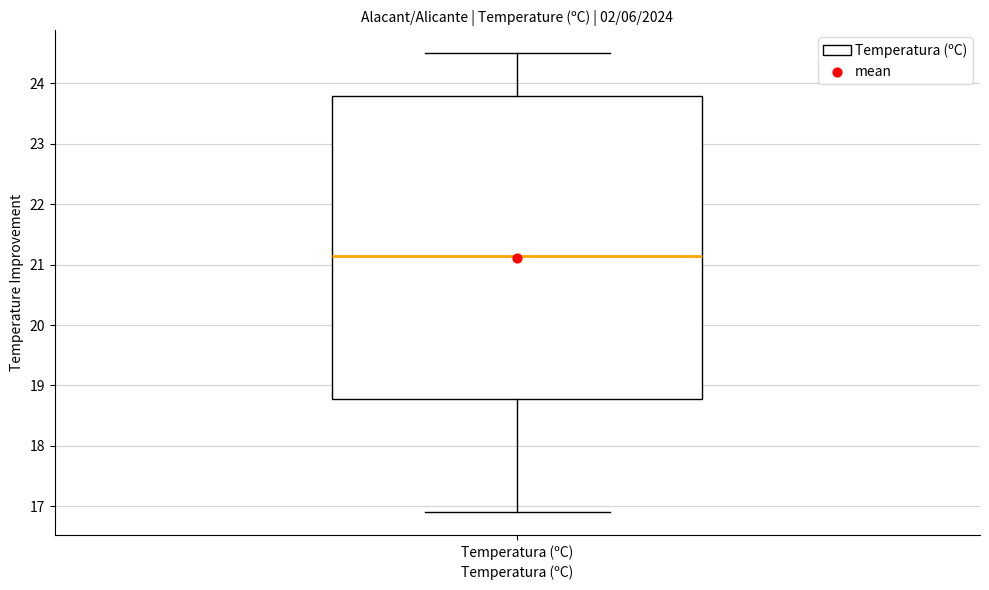

Transcribe this box plot: give where the median line is, the range the box spans, and where the two whiskers end, as read against the y-axis. The values are not printed on the chart, so give them approximately, as read against the axis.

median 21.2, box 18.8 to 23.8, whiskers 16.9 to 24.5